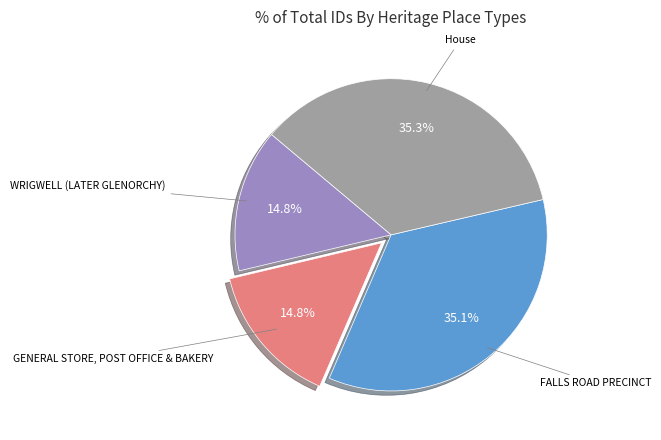

To the nearest percent, what is the average slice percentage?

25%